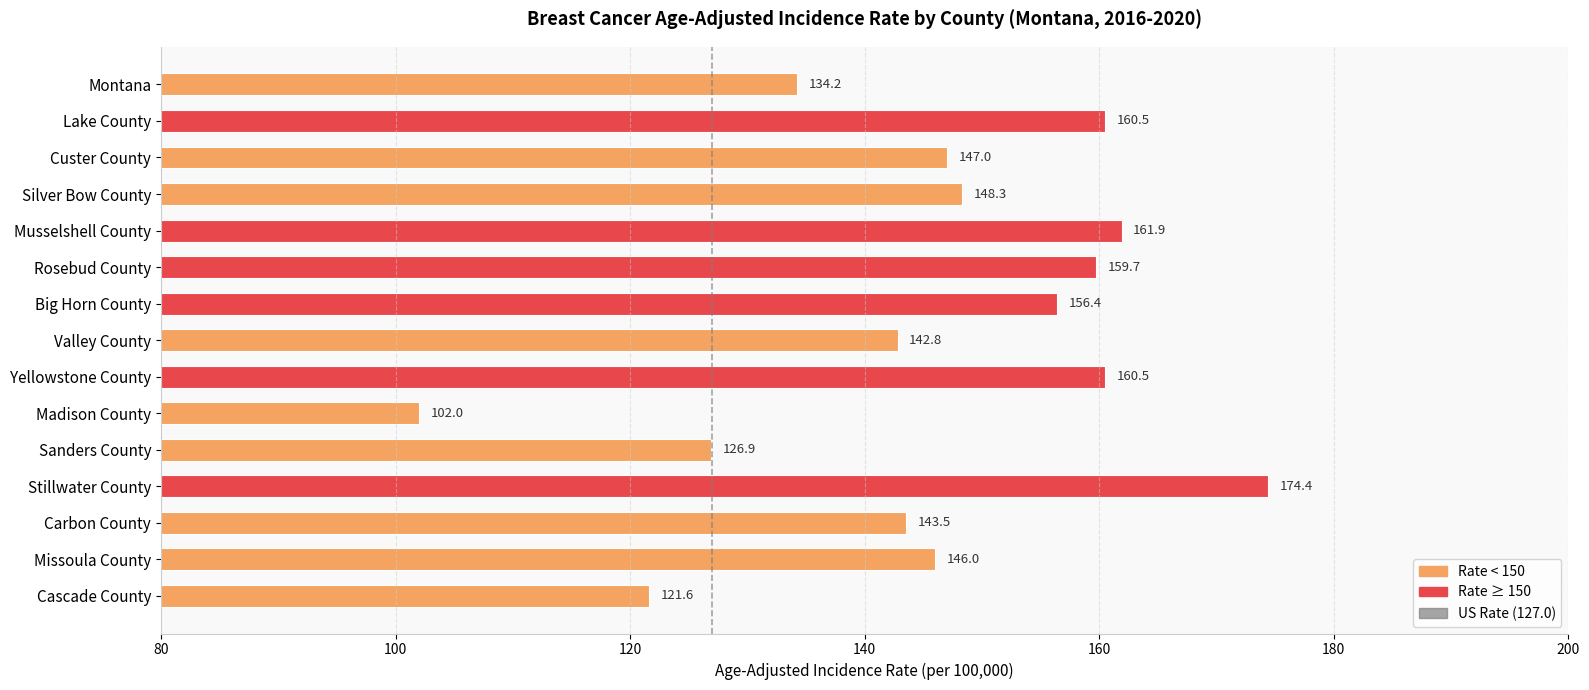

How many values are below 147?

7